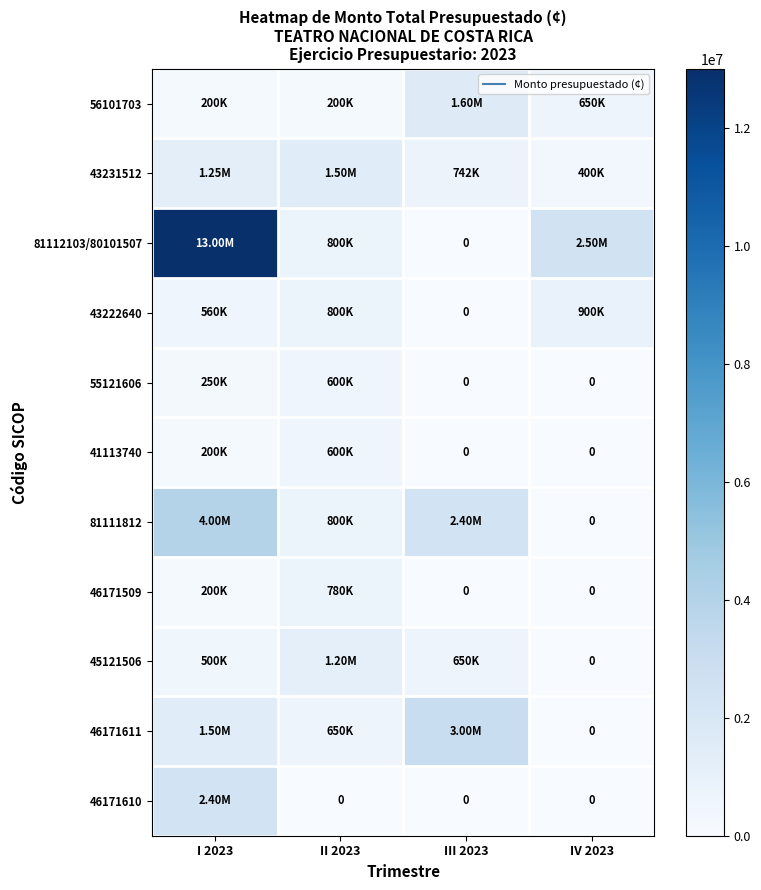

At how many categories does at least one series exceed 5408105?

1